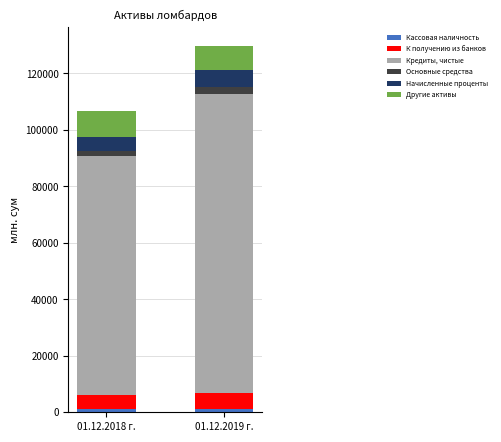

At which category is the sum across all series the highest?

01.12.2019 г.